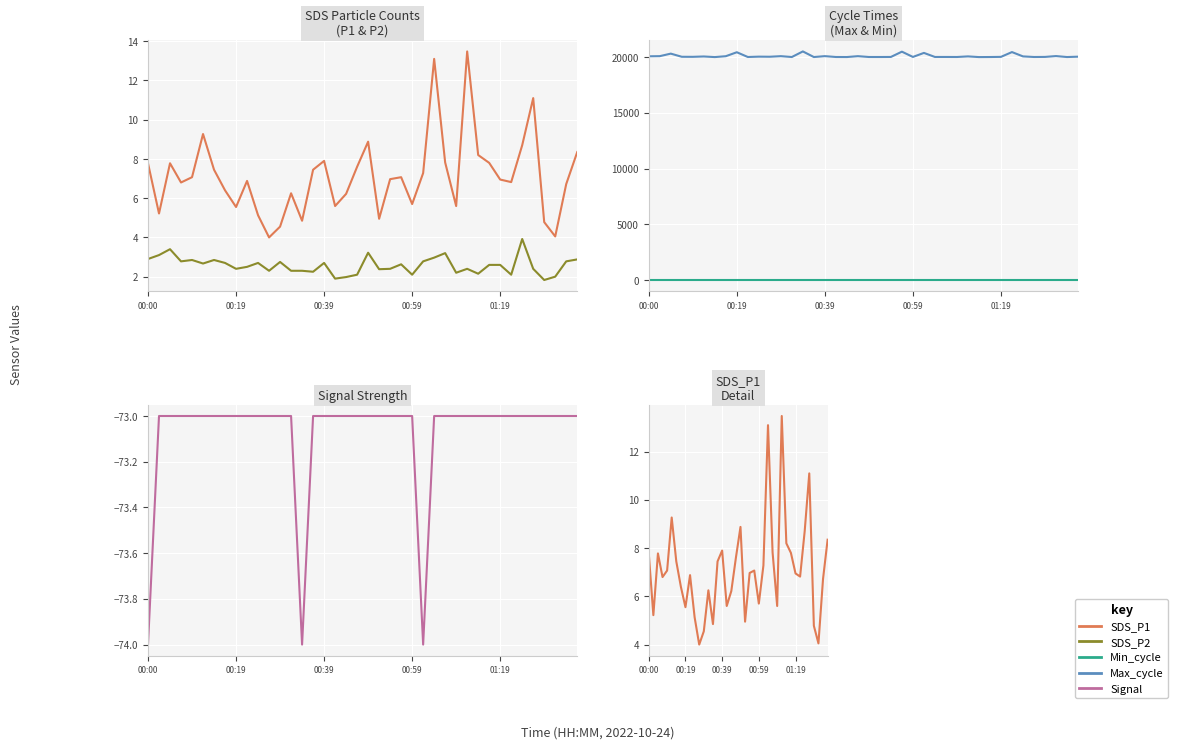

The SDS_P1 series shows 4.9 at 25. True or false?

False